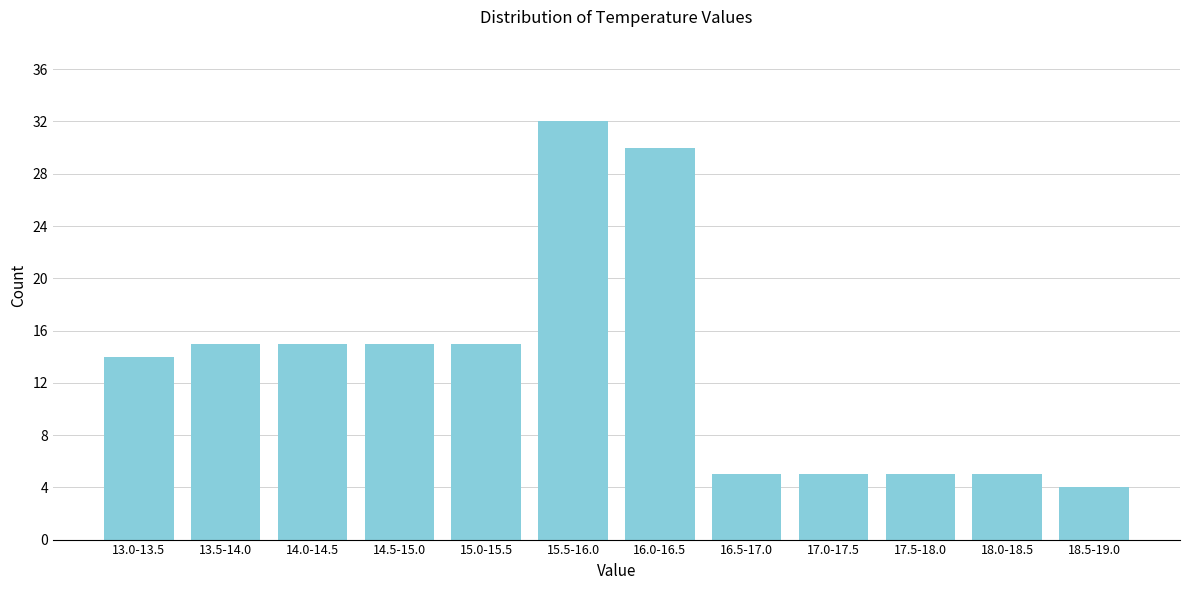

Reading right to left, list all the values displayed in this chart.

18.5-19.0=4	18.0-18.5=5	17.5-18.0=5	17.0-17.5=5	16.5-17.0=5	16.0-16.5=30	15.5-16.0=32	15.0-15.5=15	14.5-15.0=15	14.0-14.5=15	13.5-14.0=15	13.0-13.5=14